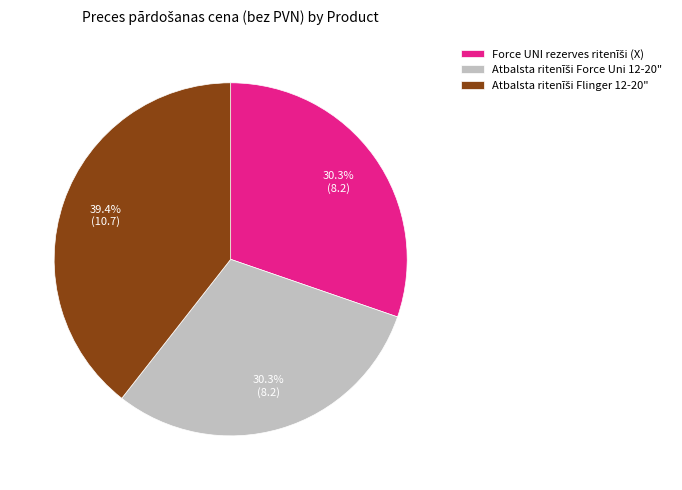

Is there any slice that represents more than half of the pie?

No